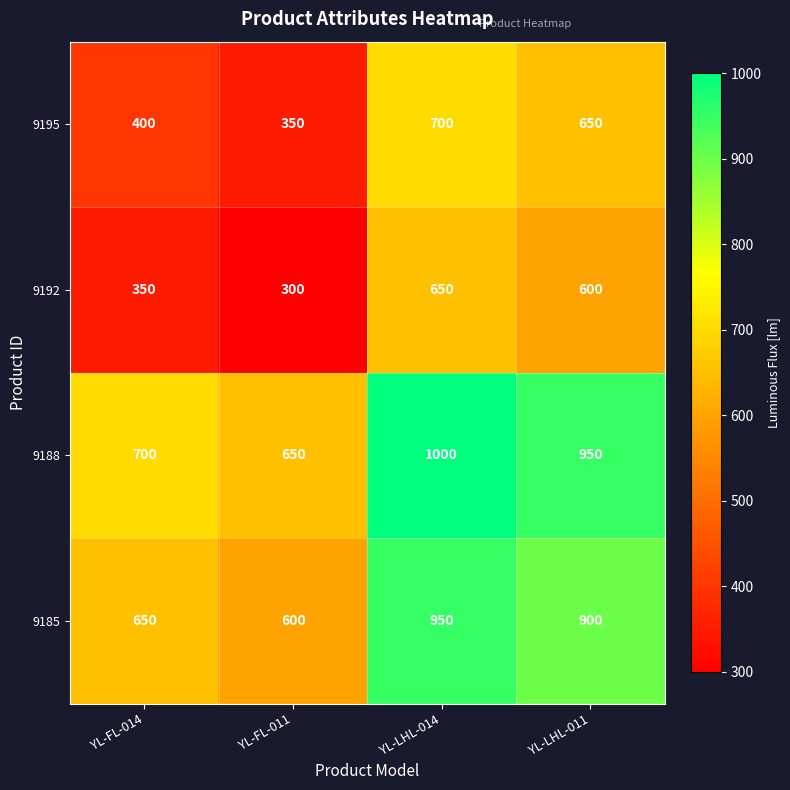

Rank the series at YL-FL-011 from lowest to highest value.

9192, 9195, 9185, 9188